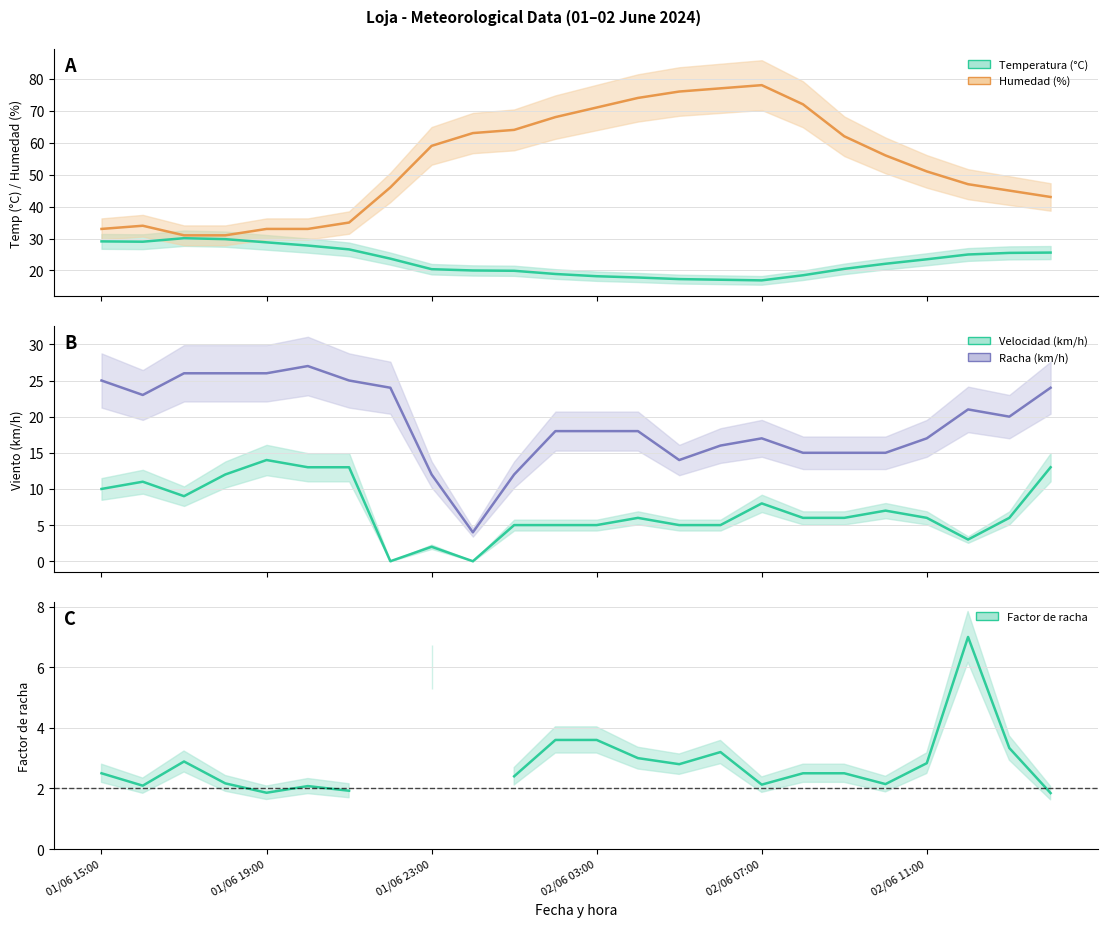

At which category is the sum across all series the highest?

02/06 07:00